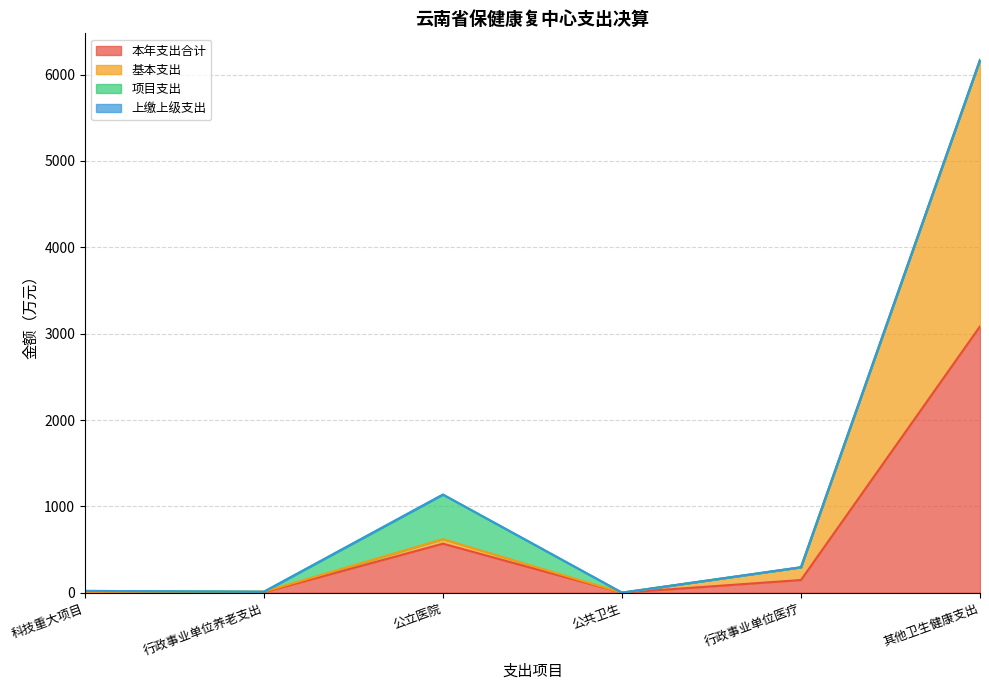

True or false: 基本支出 and 本年支出合计 cross at least once.

False